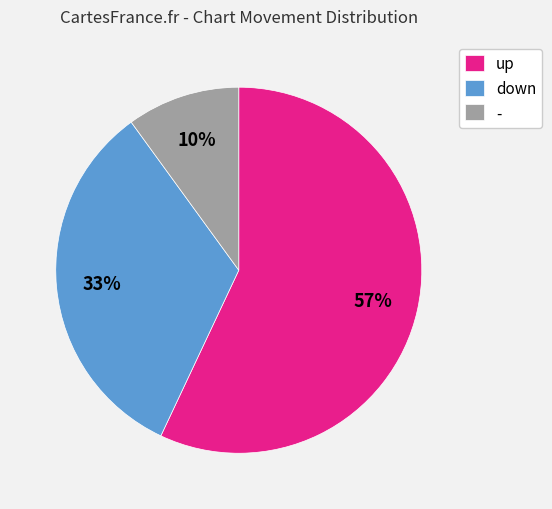

What percentage is the down slice, to the nearest percent?

33%